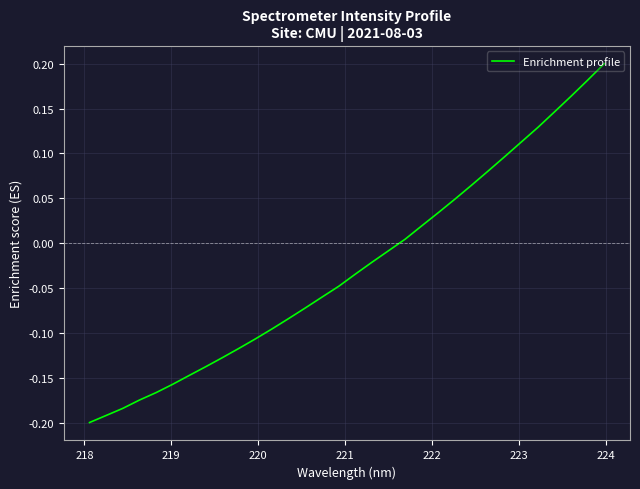

What is the difference between the maximum and minimum values?

0.4